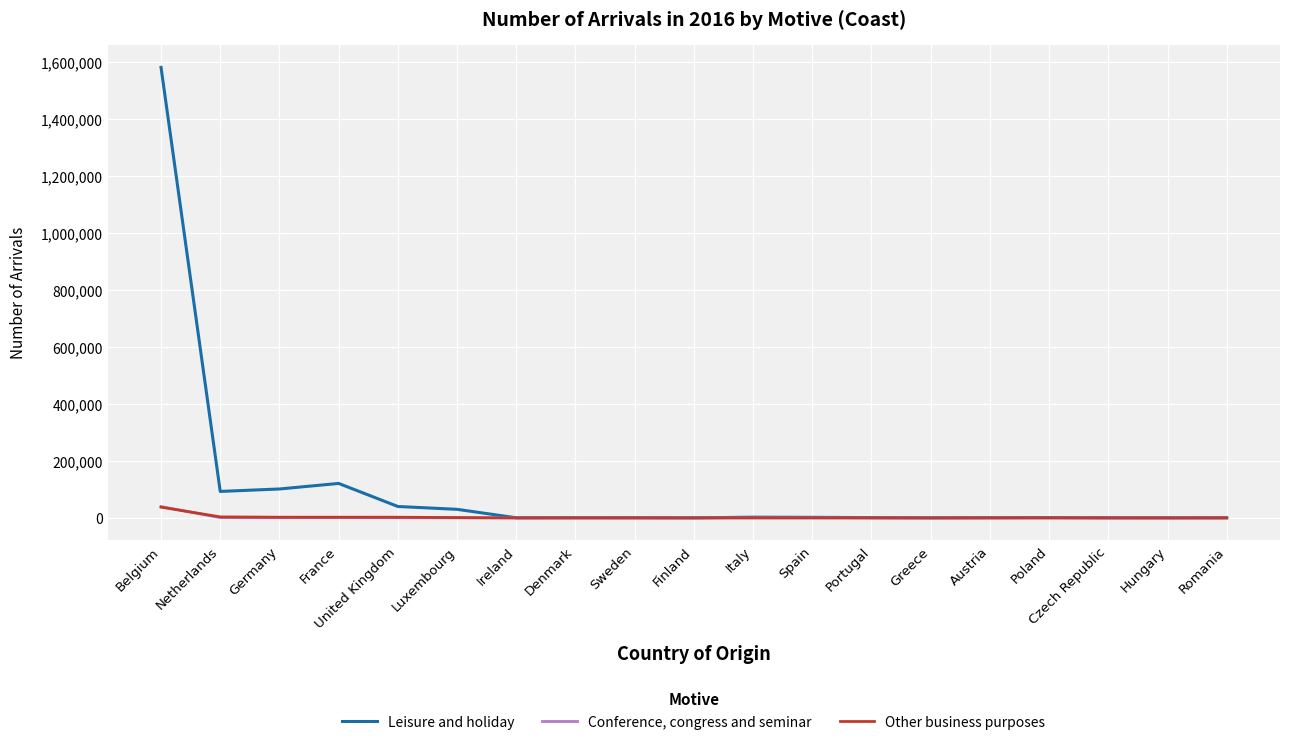

At which category is the sum across all series the highest?

Belgium